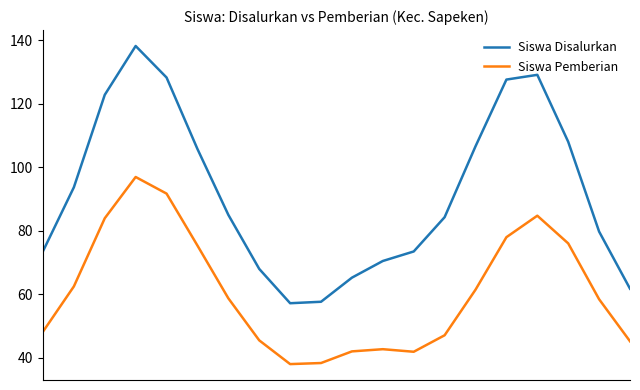

Which series has the largest total across all categories?

Siswa Disalurkan